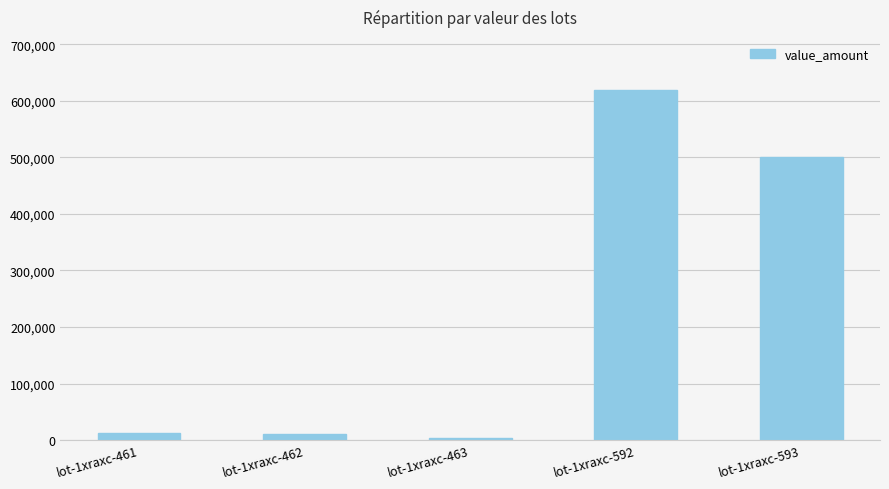

Which label corresponds to the largest value in the chart?

lot-1xraxc-592